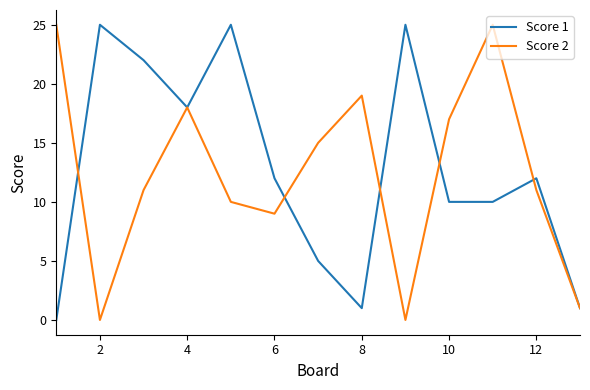

What is the maximum value shown in the chart?

25